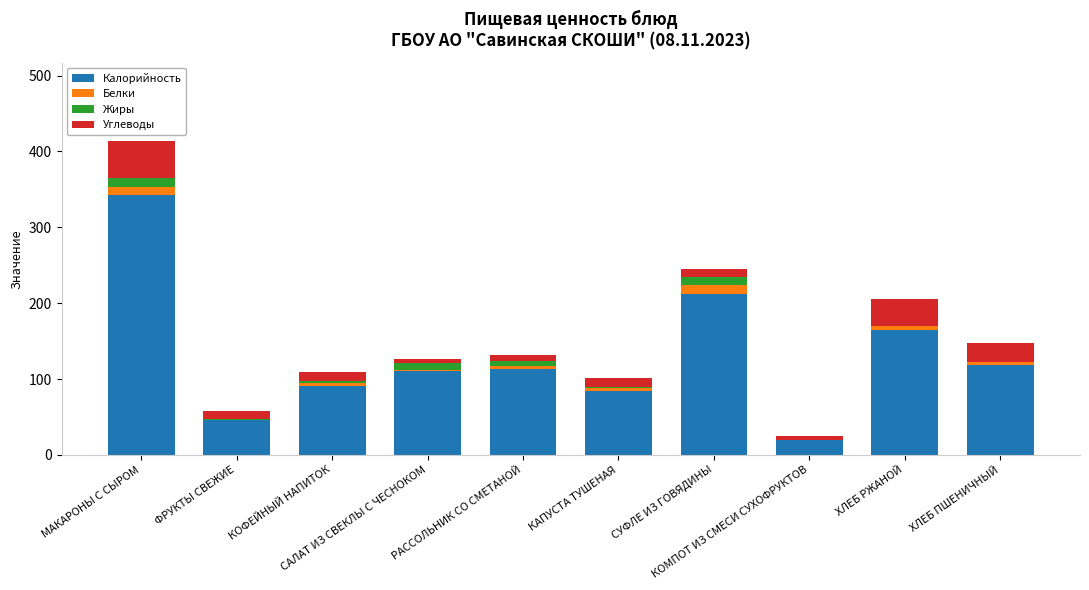

Are the bars horizontal?

No